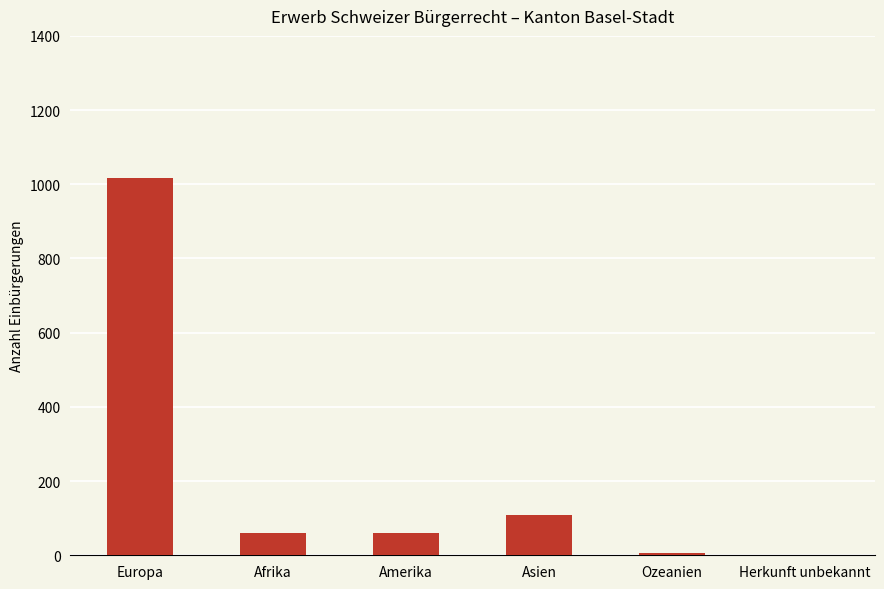

What is the change in value from Afrika to Herkunft unbekannt?

-59